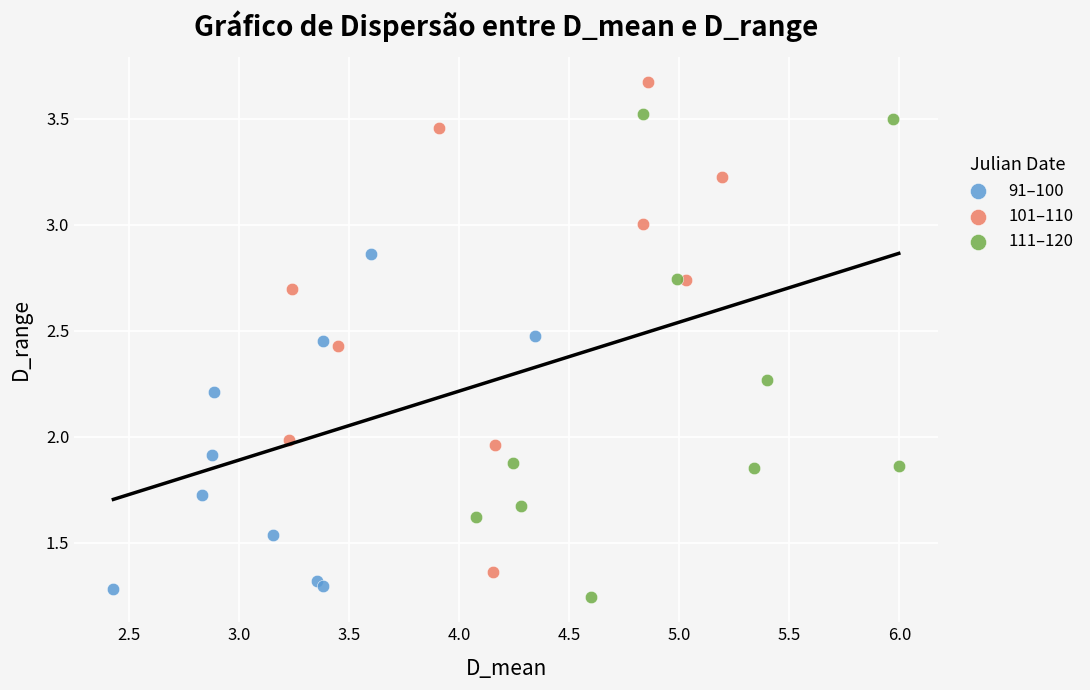

Which series reaches the maximum Y coordinate?

101–110